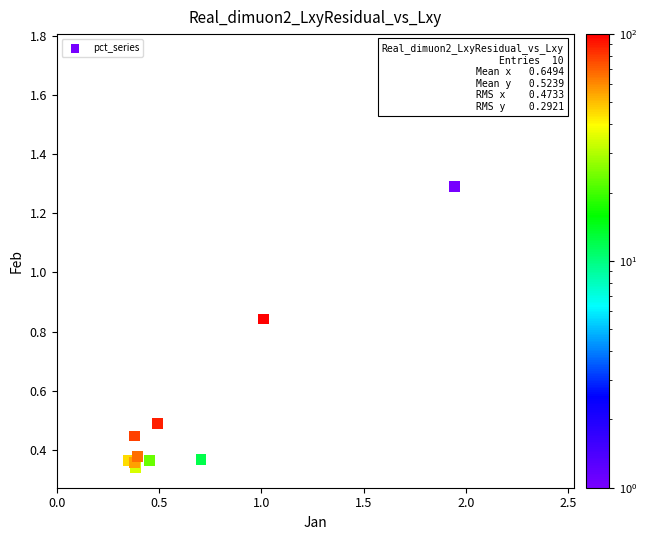

What is the range of X values (max minus min)?

1.6